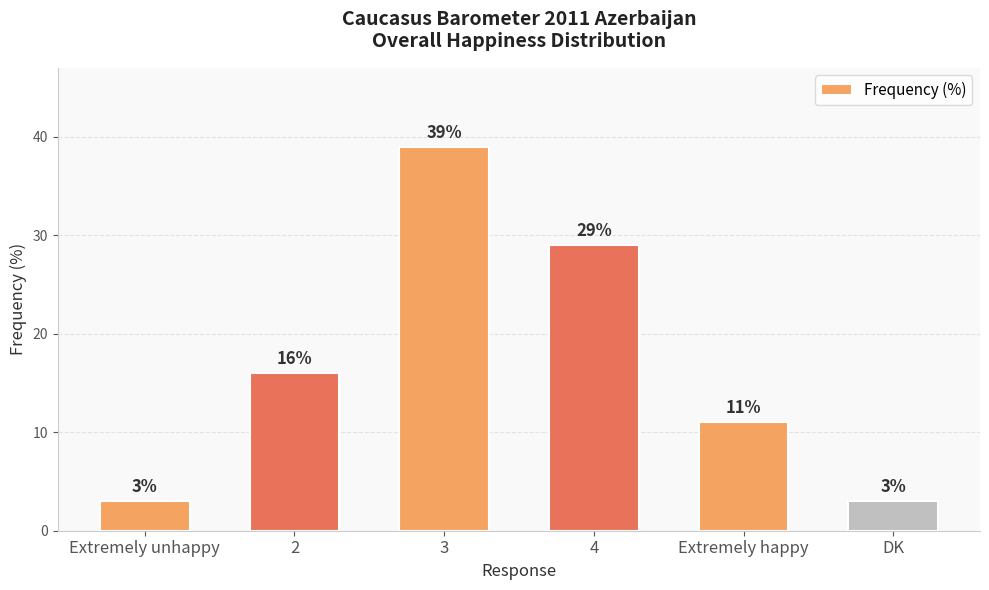

What is the label of the 5th bar from the right?

2